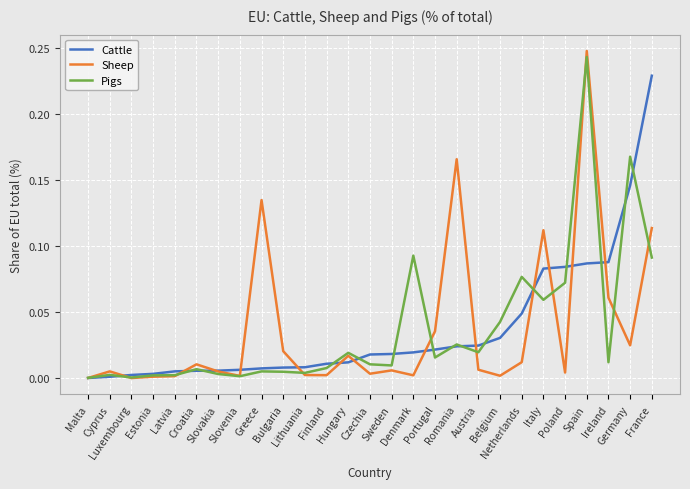

What are all the series names shown in the legend?

Cattle, Sheep, Pigs